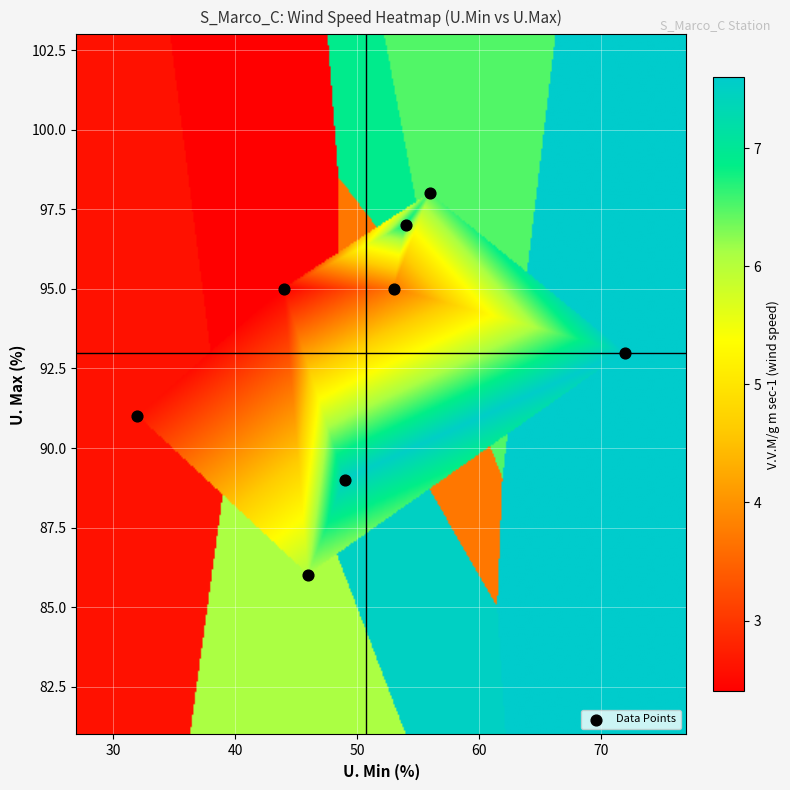

How many points are shown in the scatter plot?

8